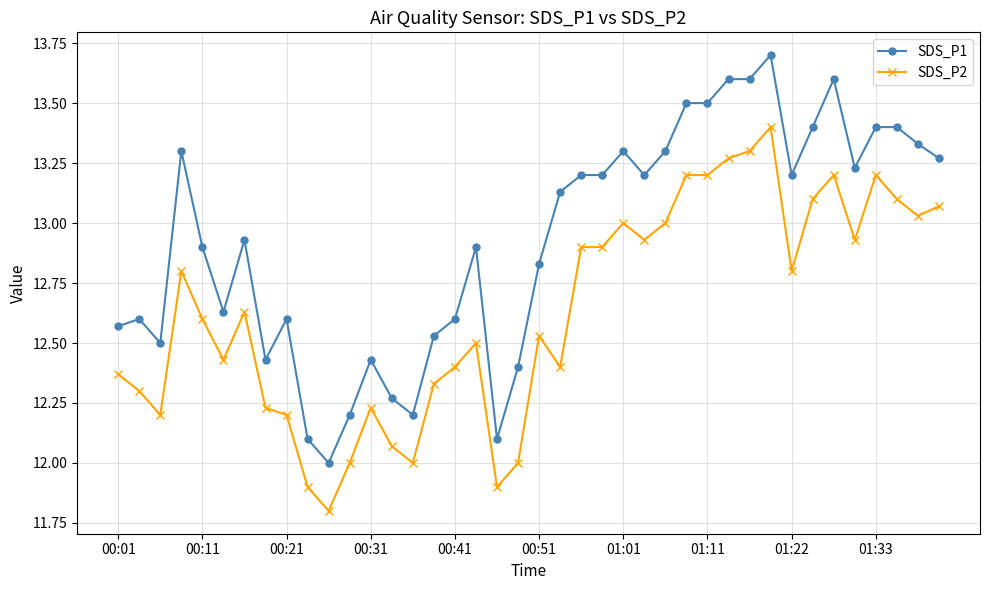

How many values in the SDS_P1 series are below 13?

20